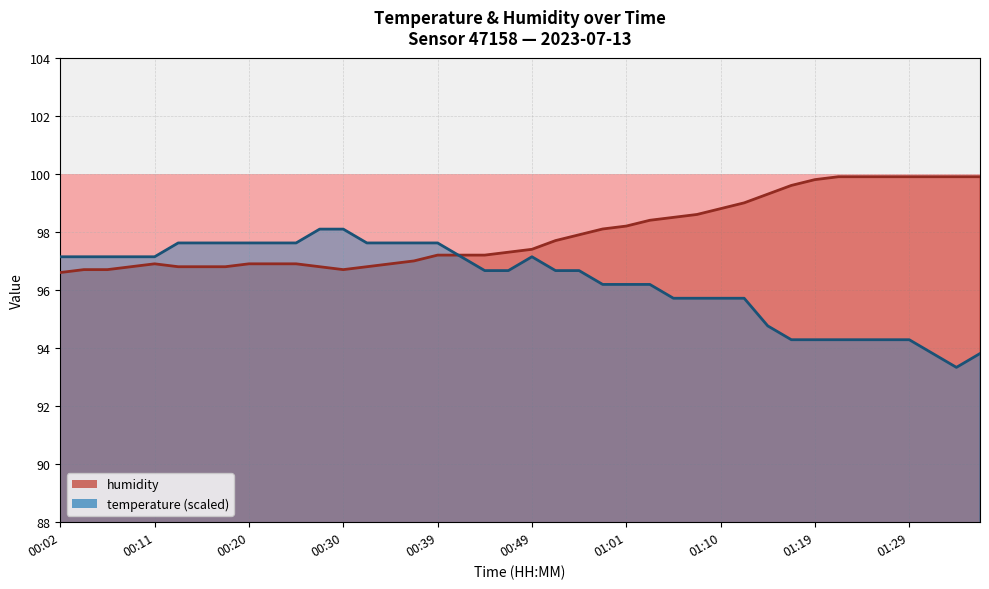

What is the maximum value for humidity?

99.9